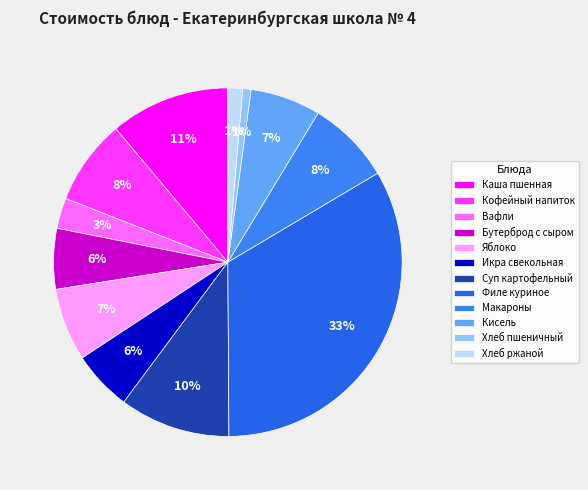

Approximately how many times larger is the value at Вафли compared to Макароны?

0.4